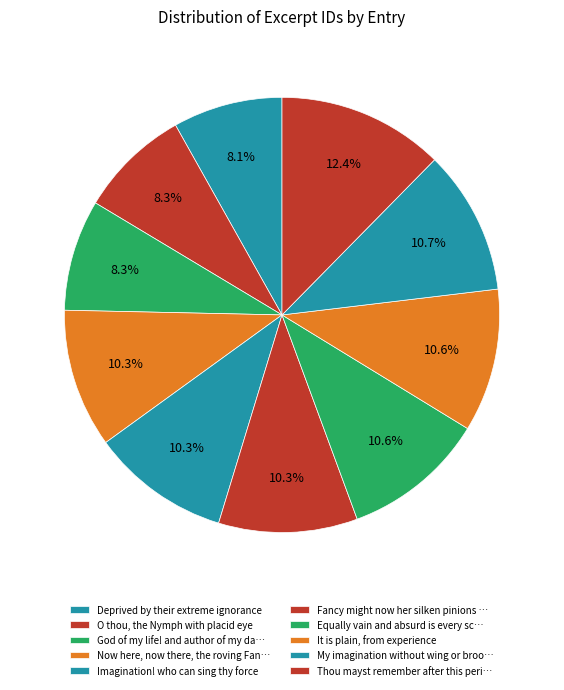

Count the number of slices in the pie.

10